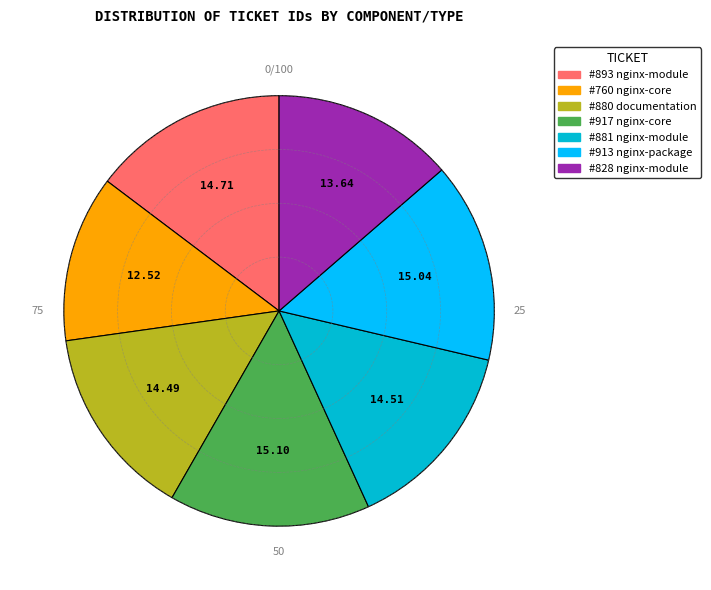

Which has a higher value, #828 nginx-module or #917 nginx-core?

#917 nginx-core